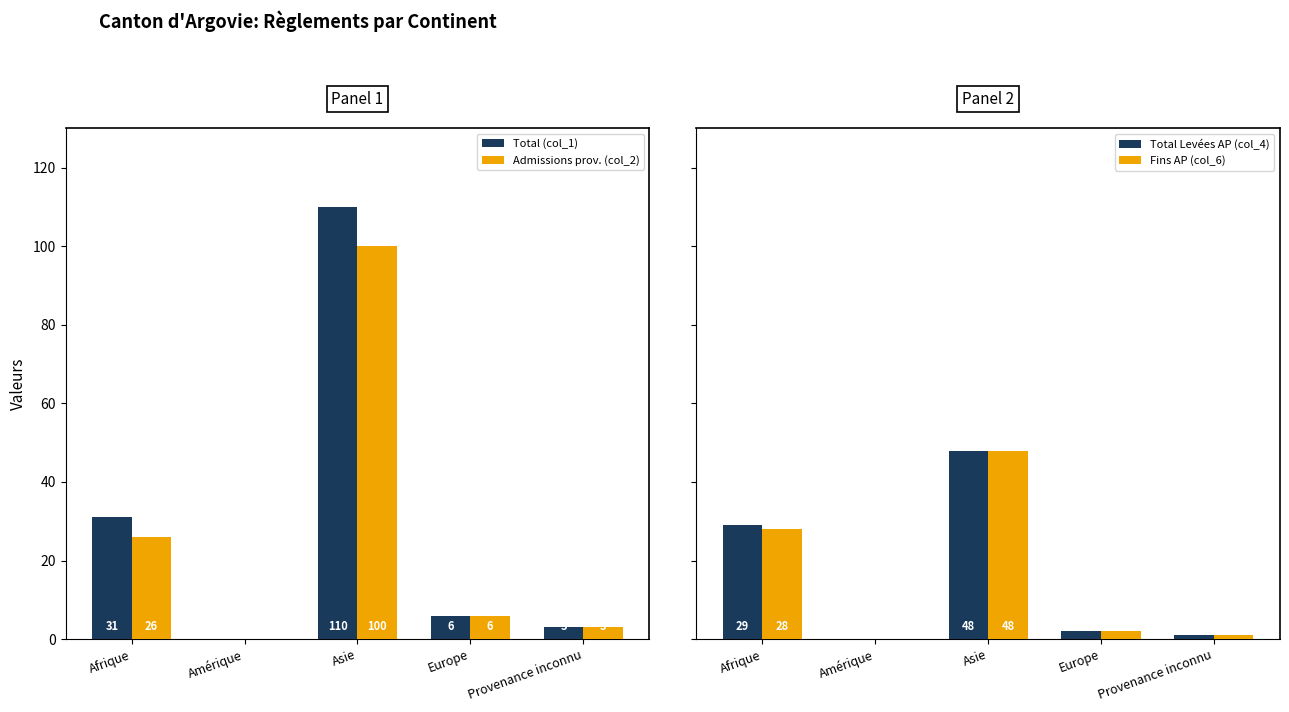

Where does the Admissions prov. (col_2) series first go above 6?

Afrique